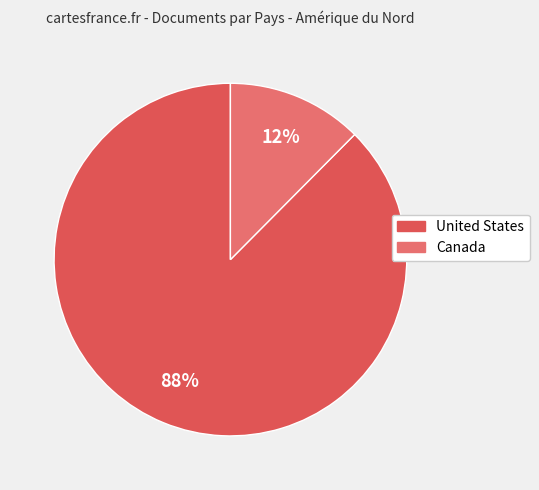

To the nearest percent, what is the average slice percentage?

50%